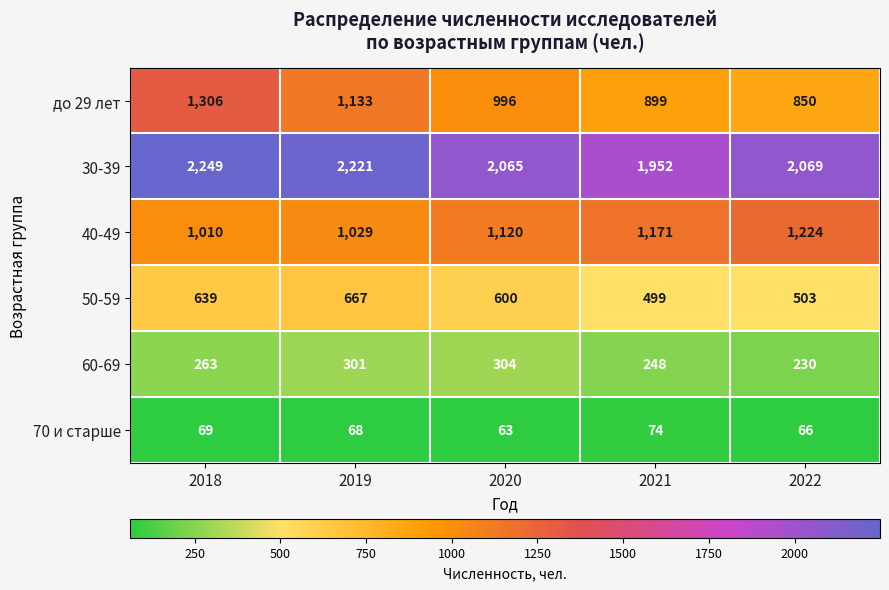

What is the greatest value displayed?

2249